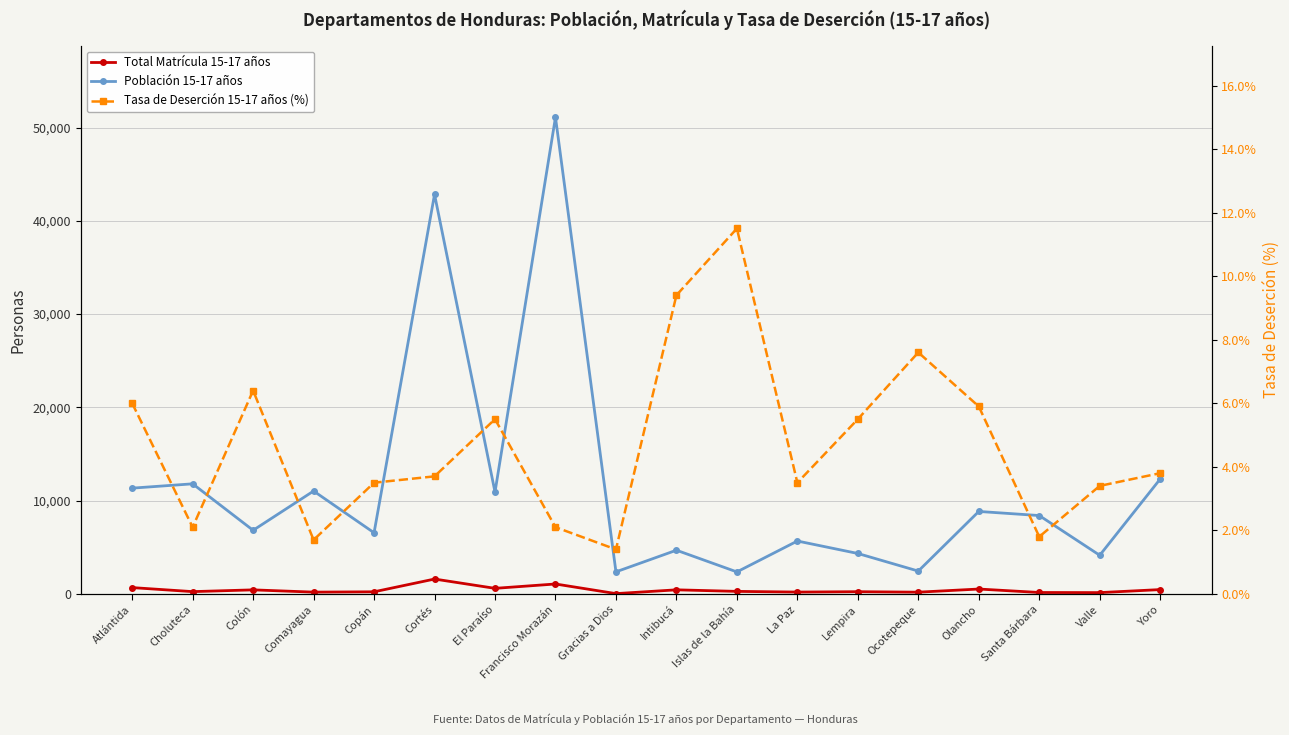

Which series has the widest spread of values?

Población 15-17 años